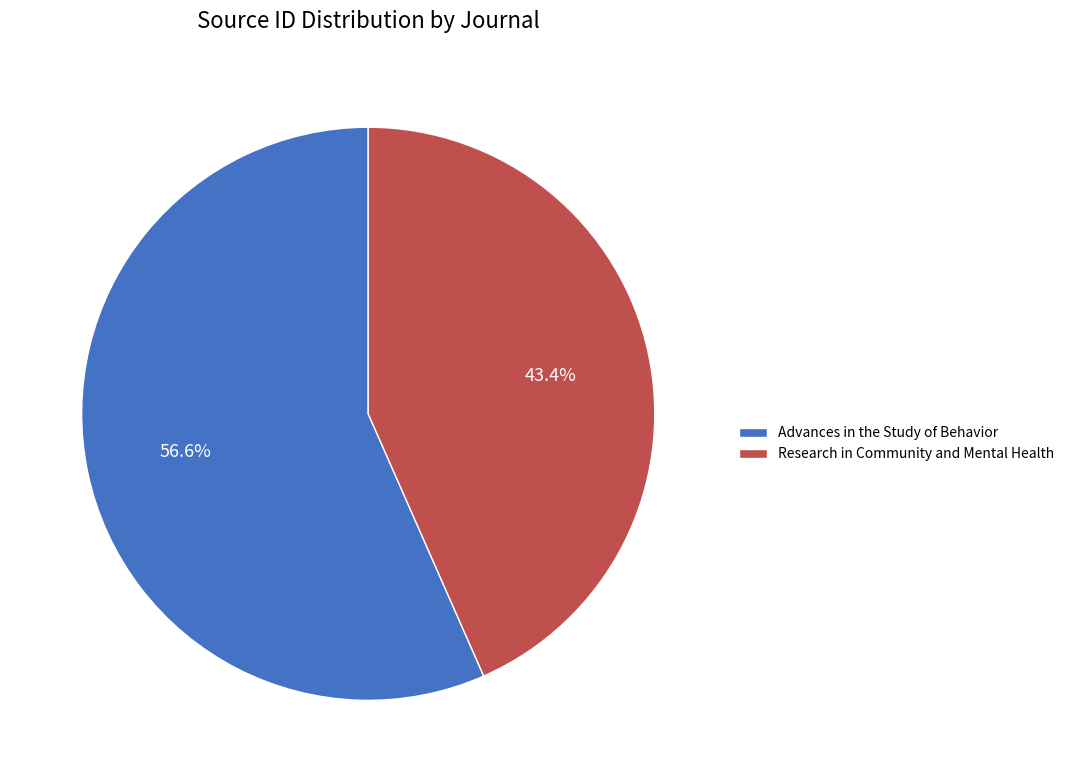

How many segments does this pie chart have?

2